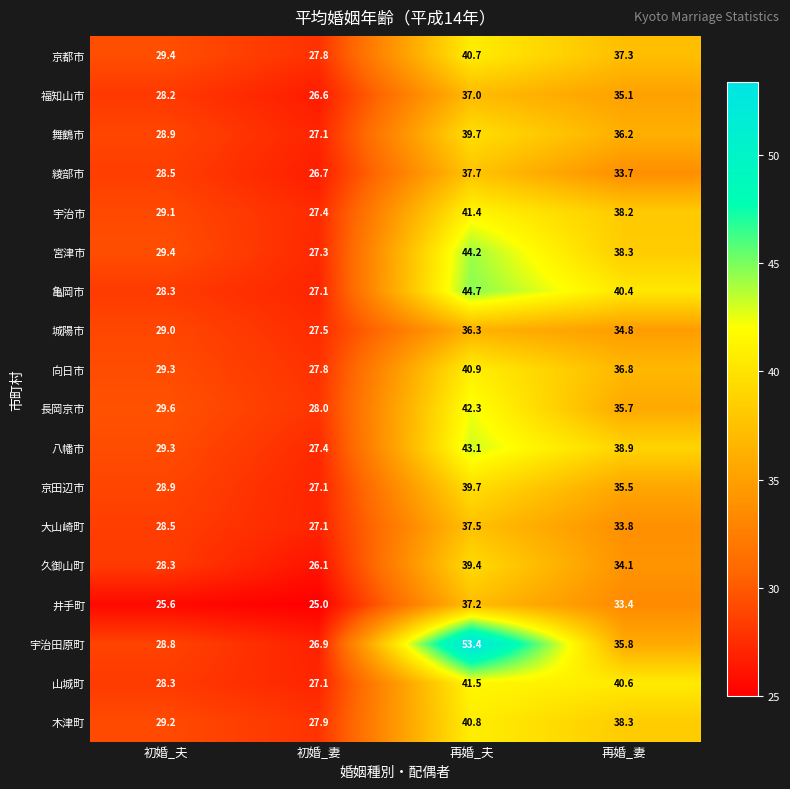

Which series has the largest range (max minus min)?

宇治田原町